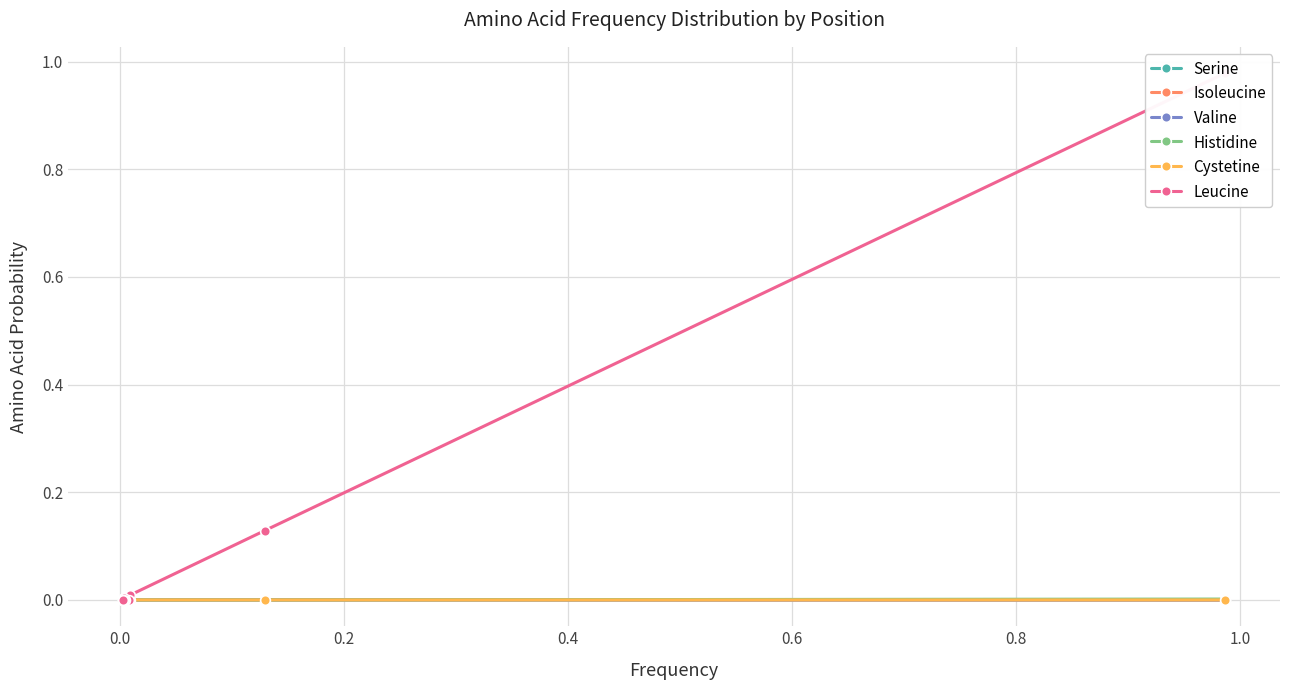

Which series has the largest range (max minus min)?

Leucine